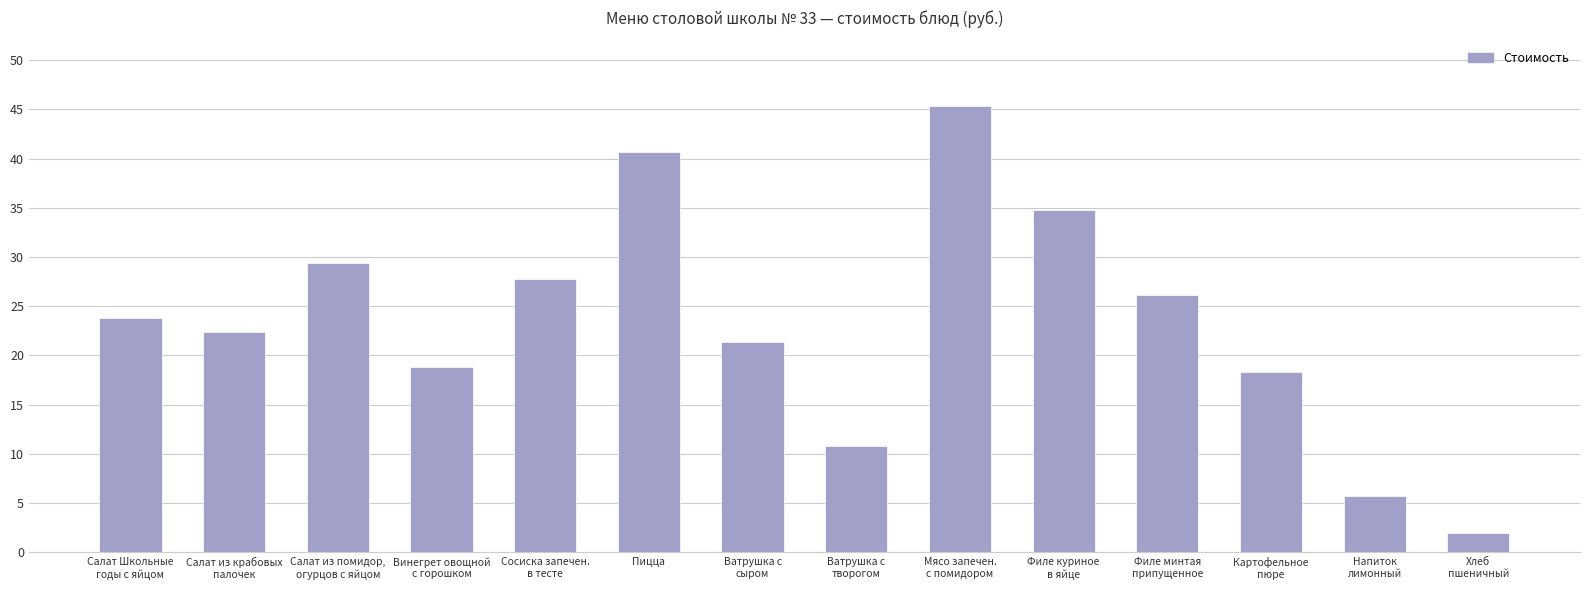

What is the difference between the maximum and minimum values?

43.3